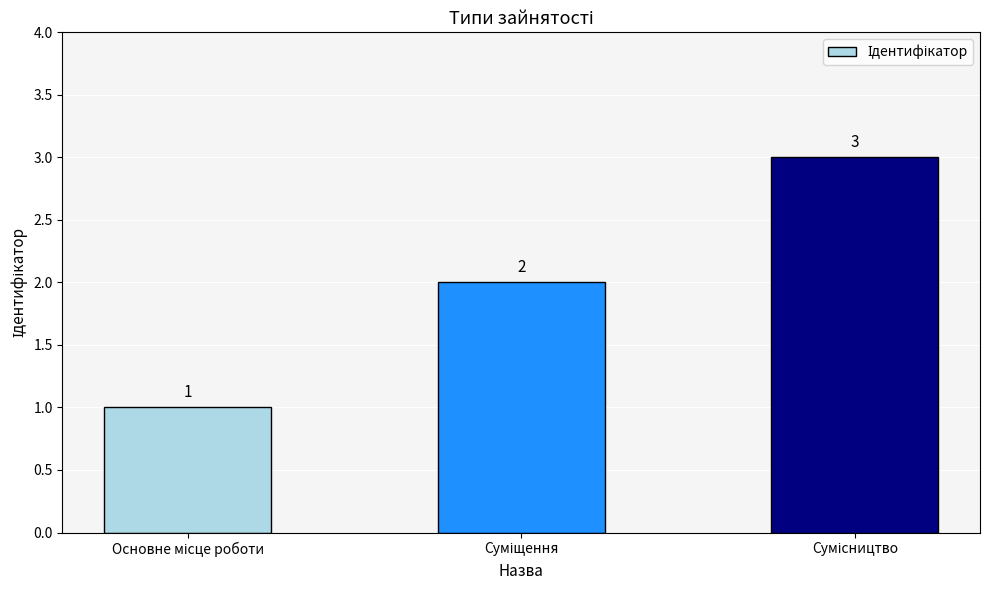

What is the greatest value displayed?

3